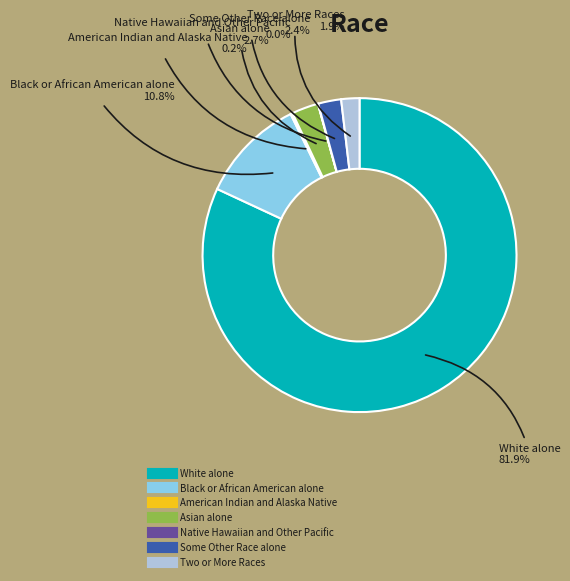

Combined, do Asian alone and Two or More Races account for over 50%?

No